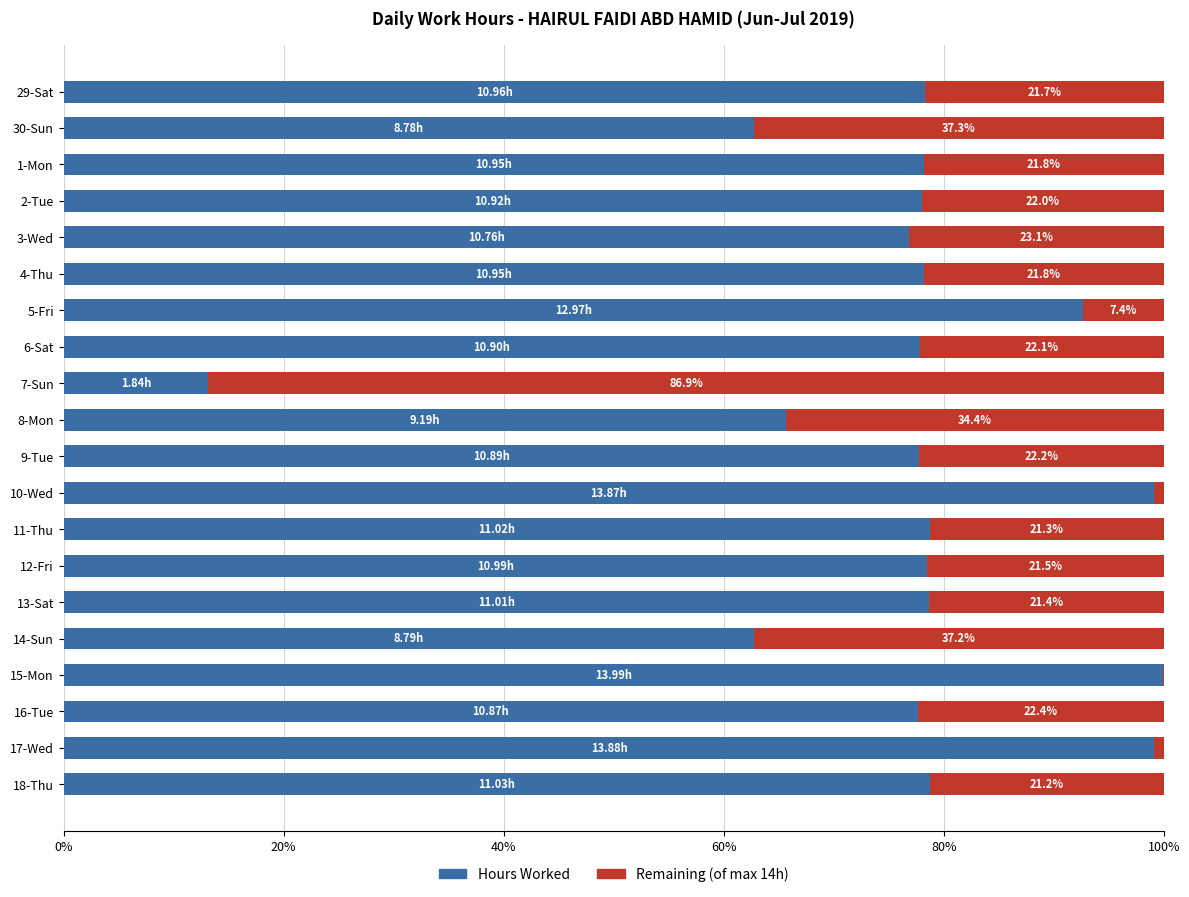

What is the total value across all series at 8-Mon?

100.0